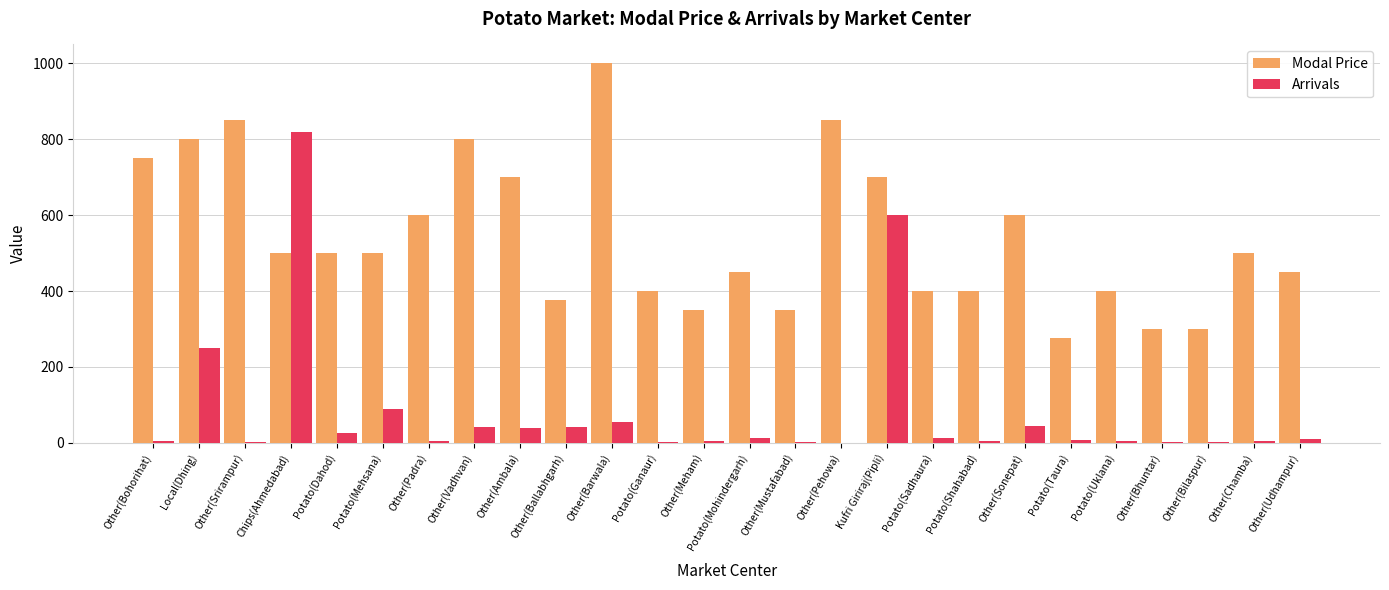

The Arrivals series shows 42.6 at Other(Vadhvan). True or false?

True